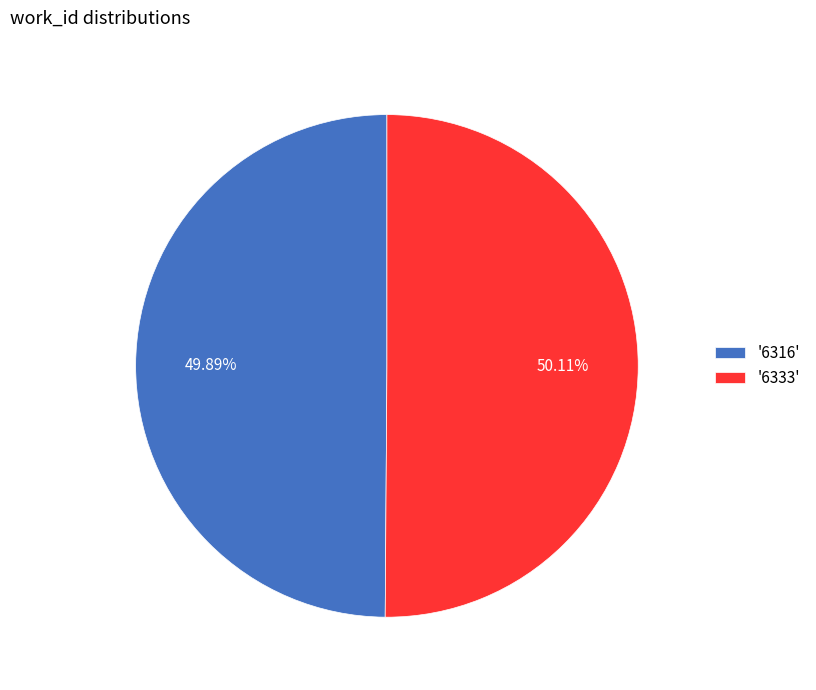

Is there any slice that represents more than half of the pie?

Yes